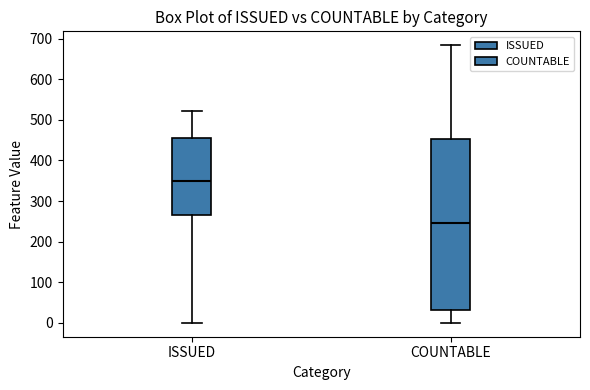

Reading left to right, transcribe this box plot: for each box, give where its median line is, the range the box spans, and where its two whiskers end, as read against the y-axis. The values are not printed on the chart, so give them approximately, as read against the axis.

ISSUED: median 350, box 270 to 460, whiskers 0 to 520
COUNTABLE: median 250, box 30 to 450, whiskers 0 to 680